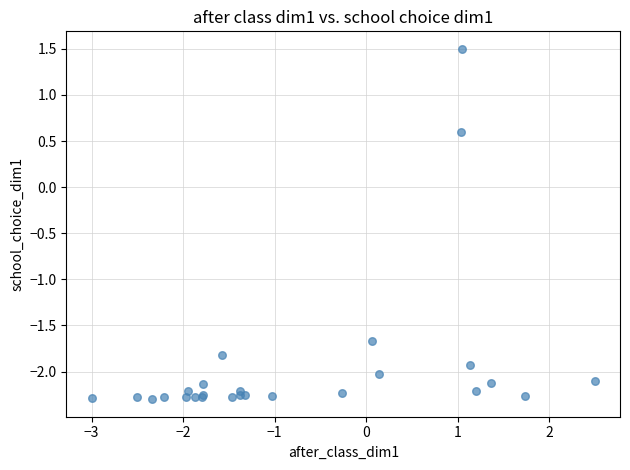

What Y value in the scatter plot is closest to 0?

0.6